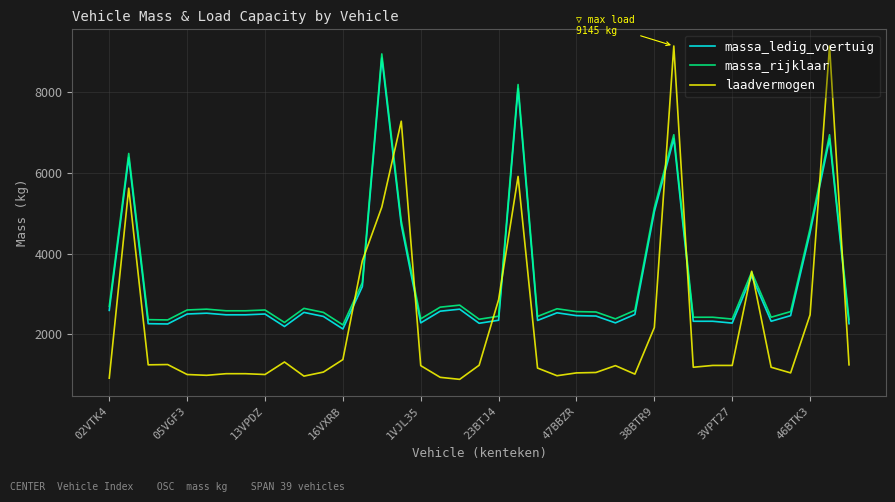

What is the sum of all massa_rijklaar values?

131267